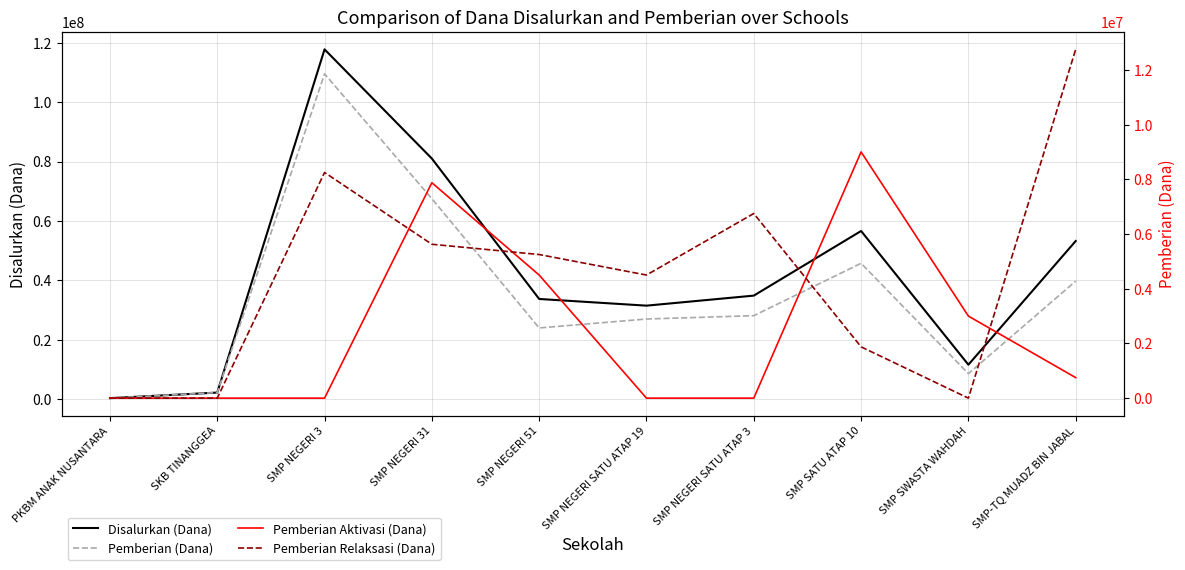

Where is Pemberian (Dana) nearest to the value 54937500?

SMP SATU ATAP 10